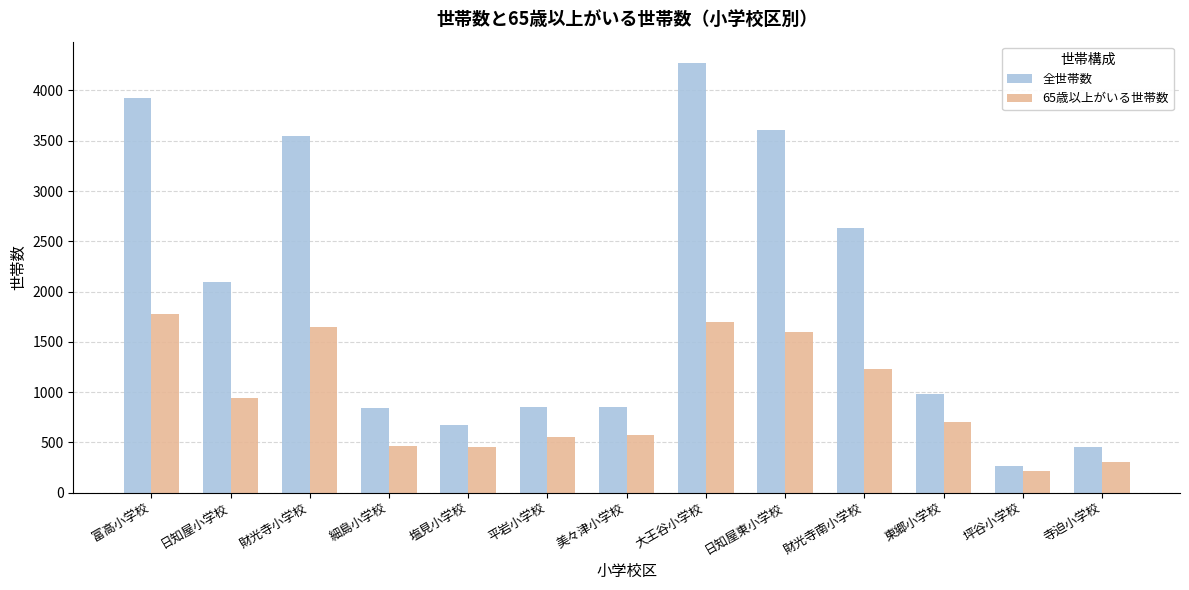

List the series in order of their overall mean, highest first.

全世帯数, 65歳以上がいる世帯数